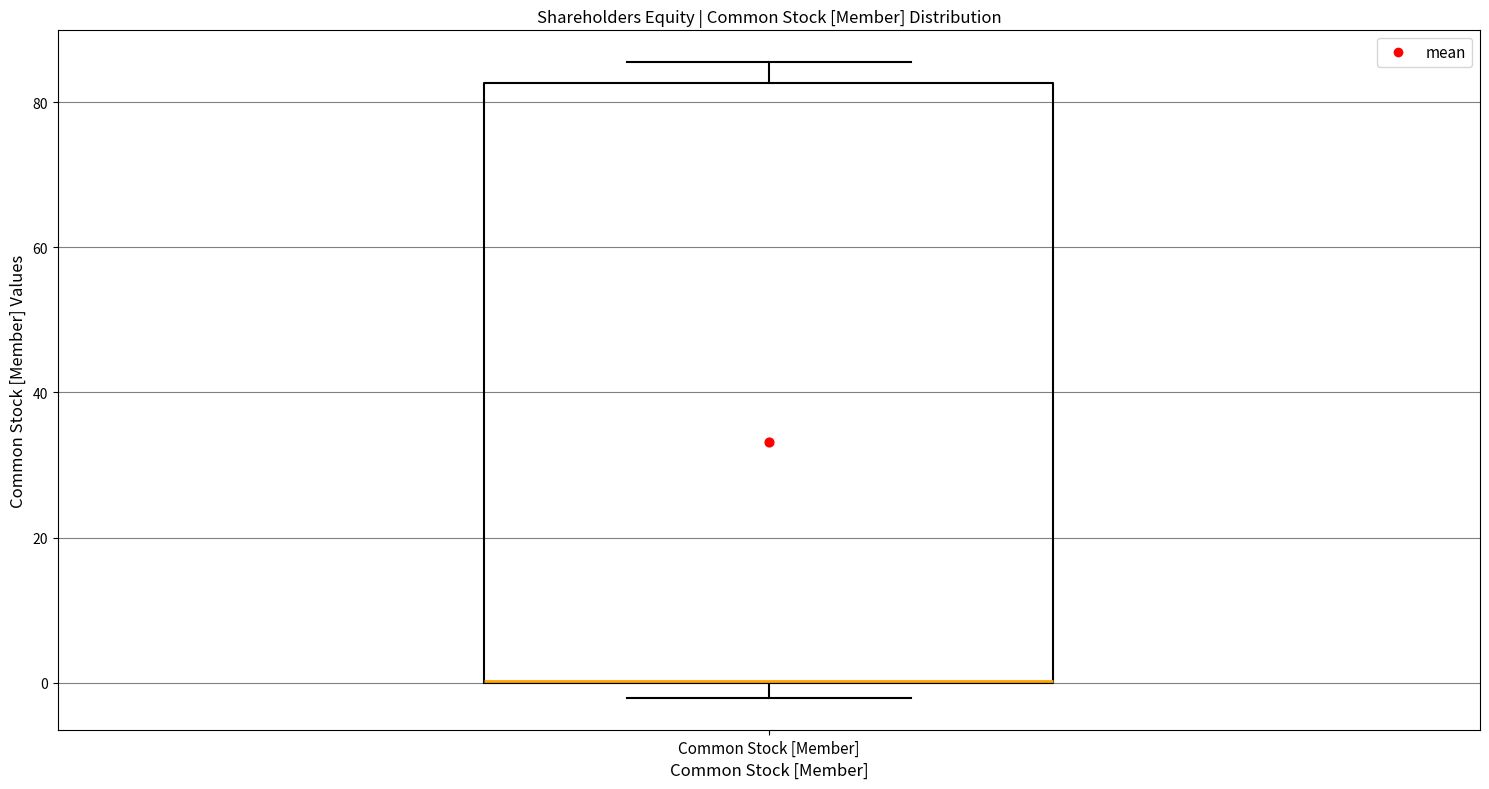

Read this box plot against the y-axis: the position of the median line, the range covered by the box, and the ends of both whiskers. The values are not printed on the chart, so give them approximately, as read against the axis.

median 0 (drawn on the box's lower edge), box 0 to 82, whiskers -2 to 86